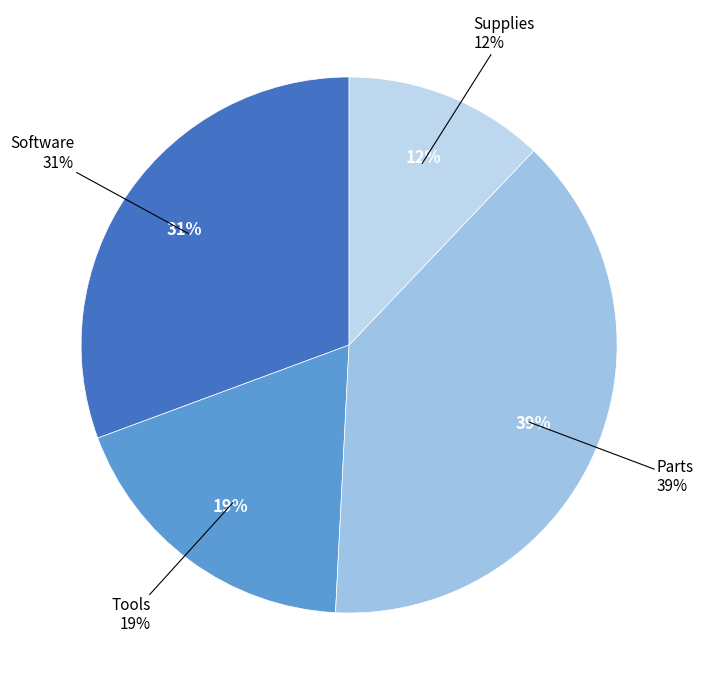

What percentage is the Parts slice, to the nearest percent?

39%